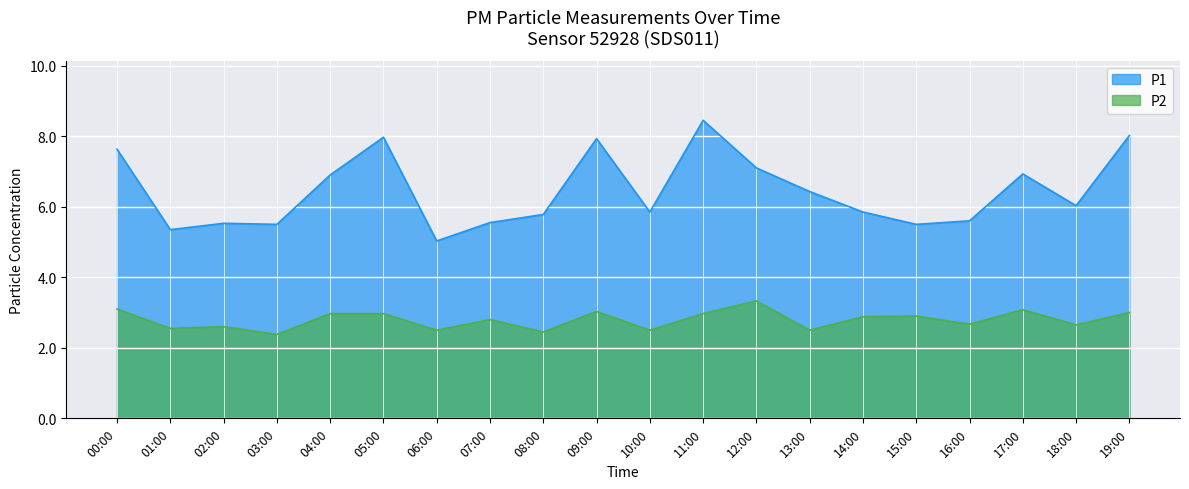

True or false: P2 and P1 cross at least once.

False